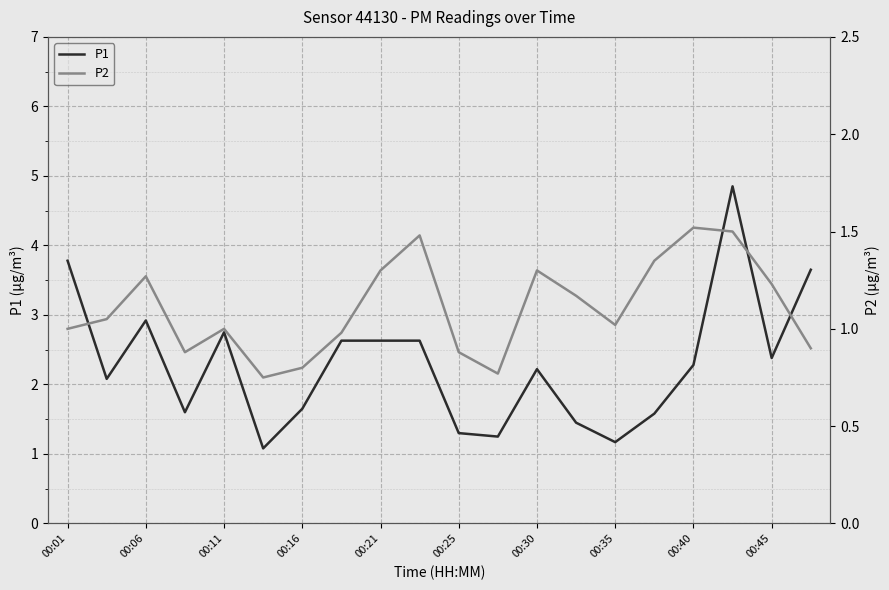

At which label does P1 first exceed 2?

00:01